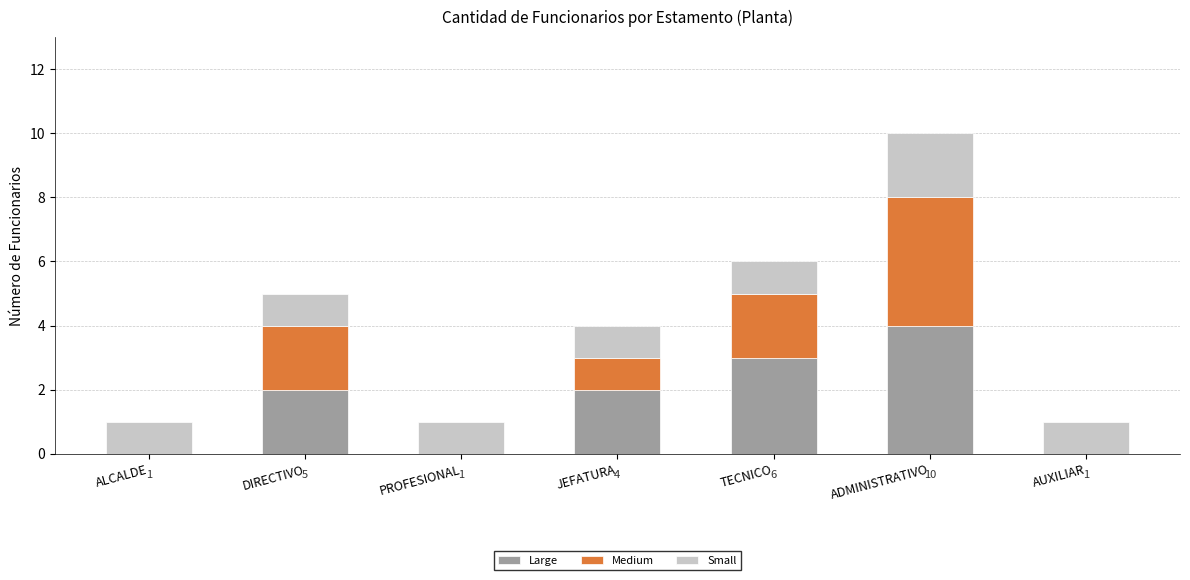

The Large series shows 0 at PROFESIONAL. True or false?

True